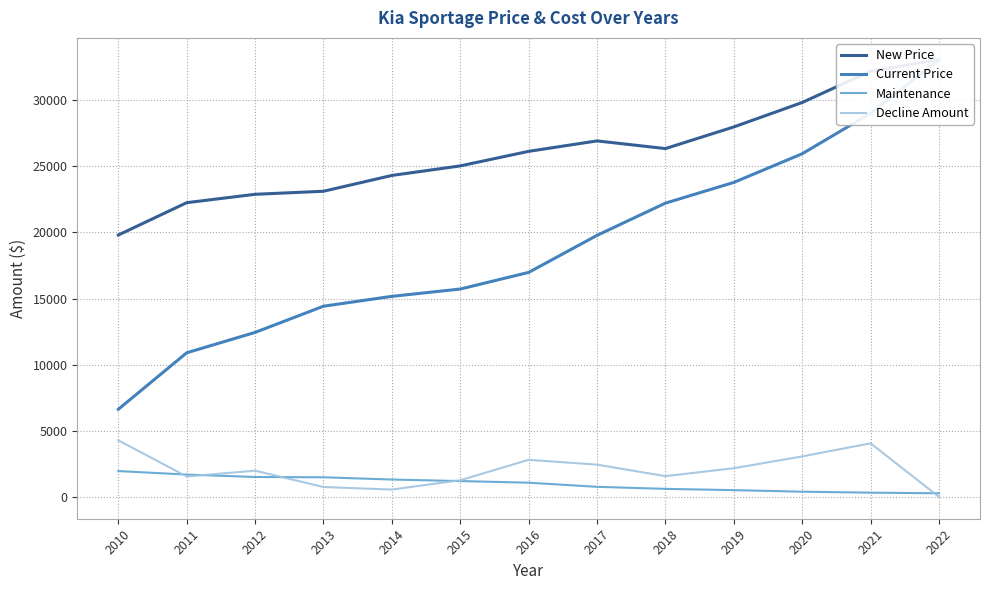

At how many categories does at least one series exceed 9161?

13